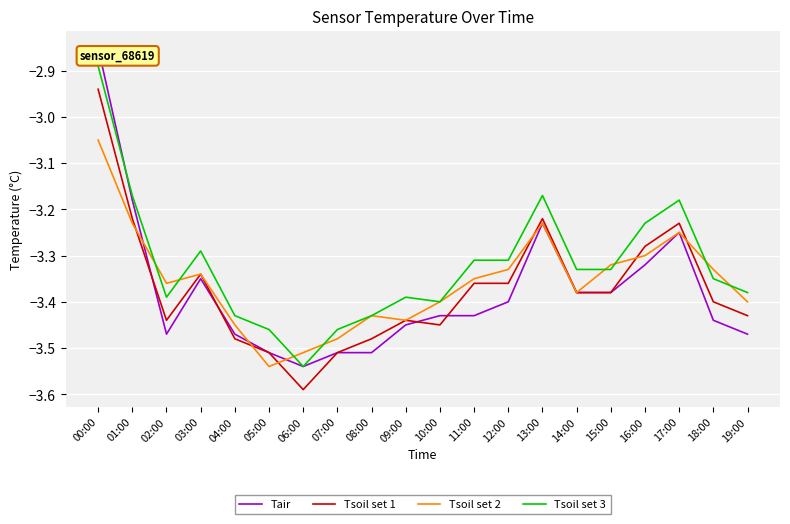

What is the total value across all series at 07:00?

-14.0